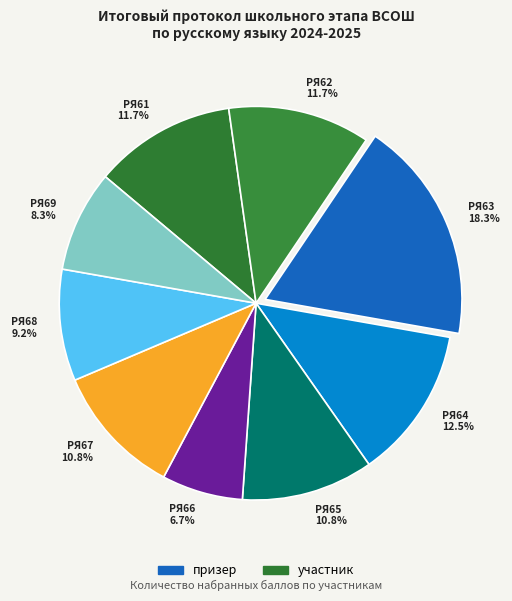

What percentage is the РЯ67 slice, to the nearest percent?

11%